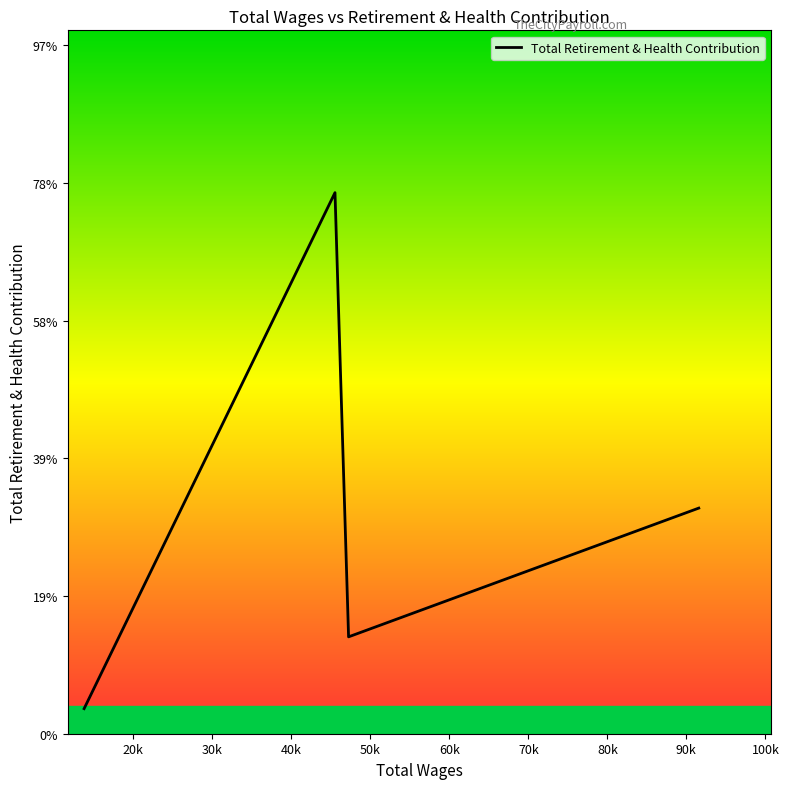

Is this an area chart (filled region under the line)?

No